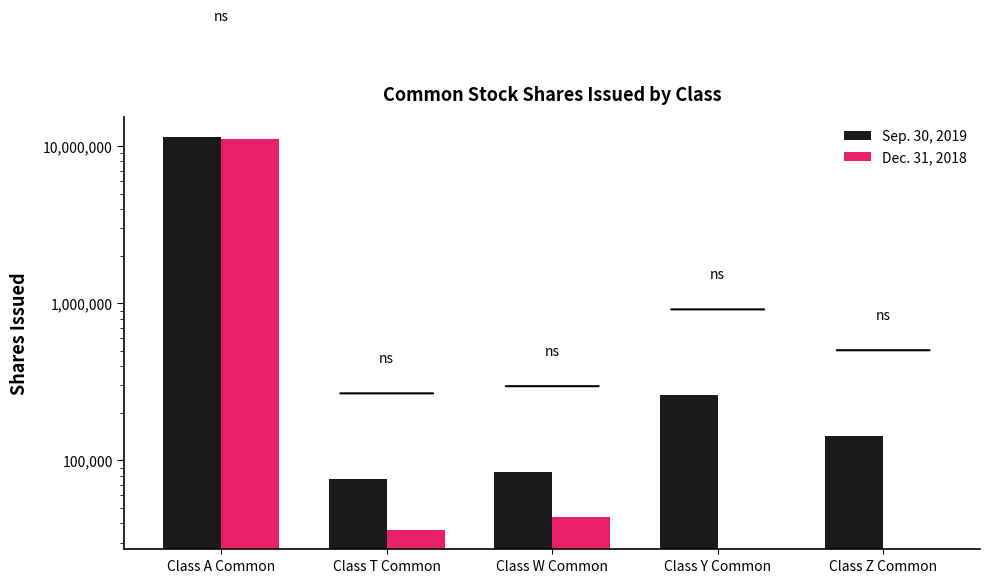

What is the spread (max minus min) of values at Class Y Common?

261422